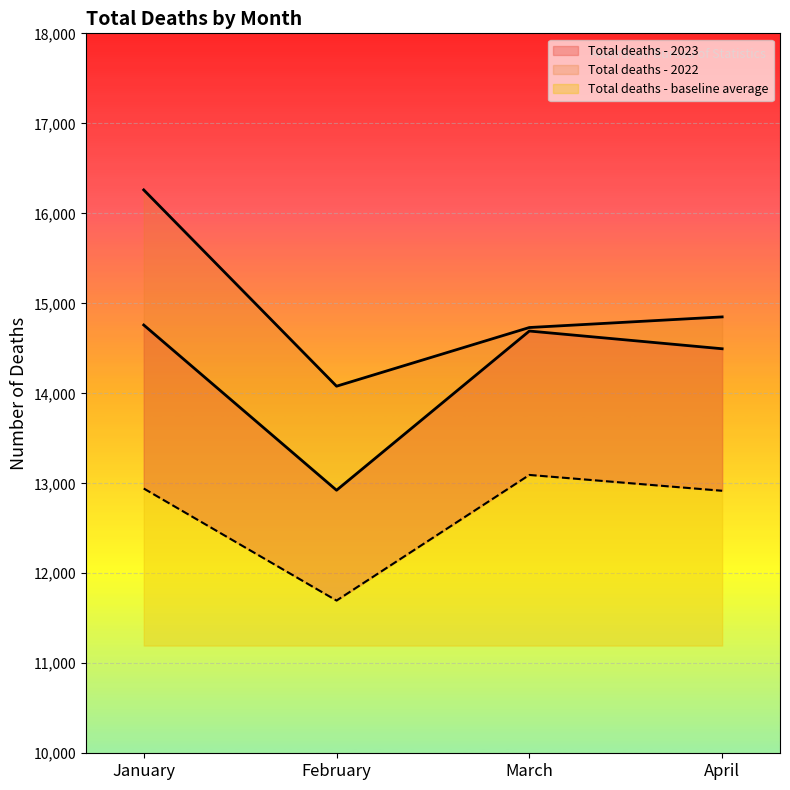

What is the total value across all series at March?

42516